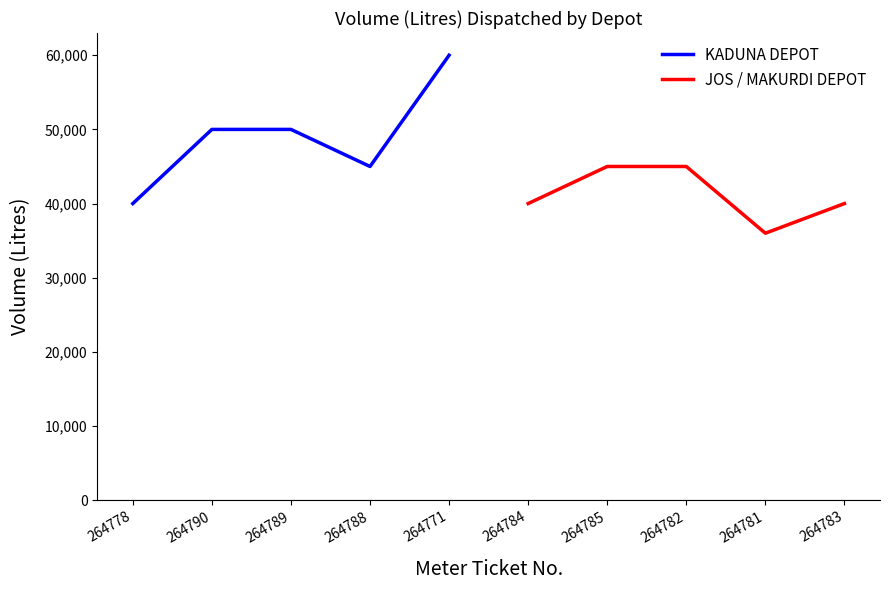

True or false: JOS / MAKURDI DEPOT and KADUNA DEPOT intersect in this chart.

False